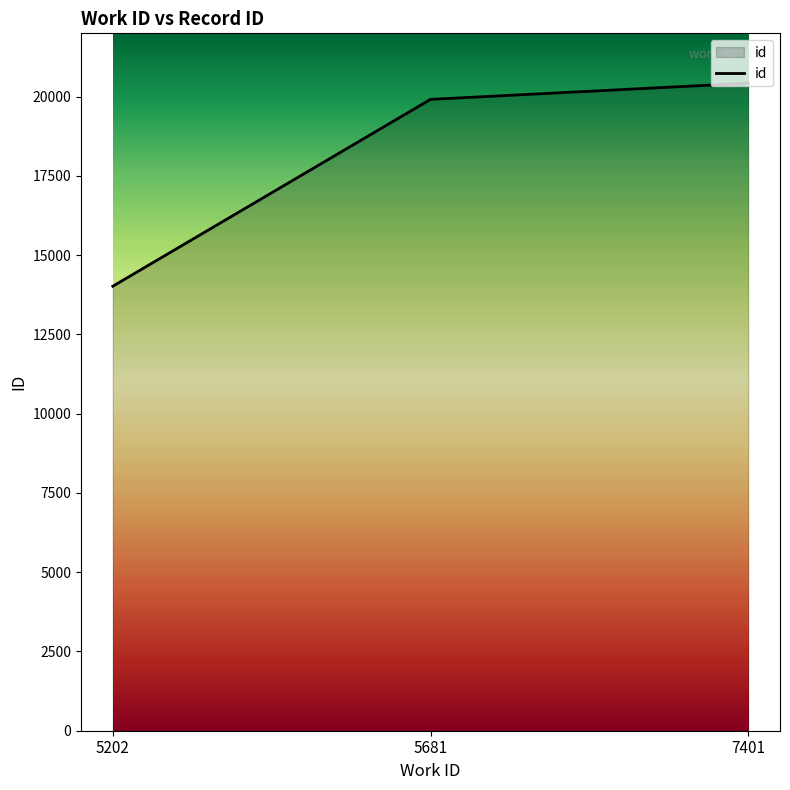

What is the change in value from 5202 to 5681?

+5895